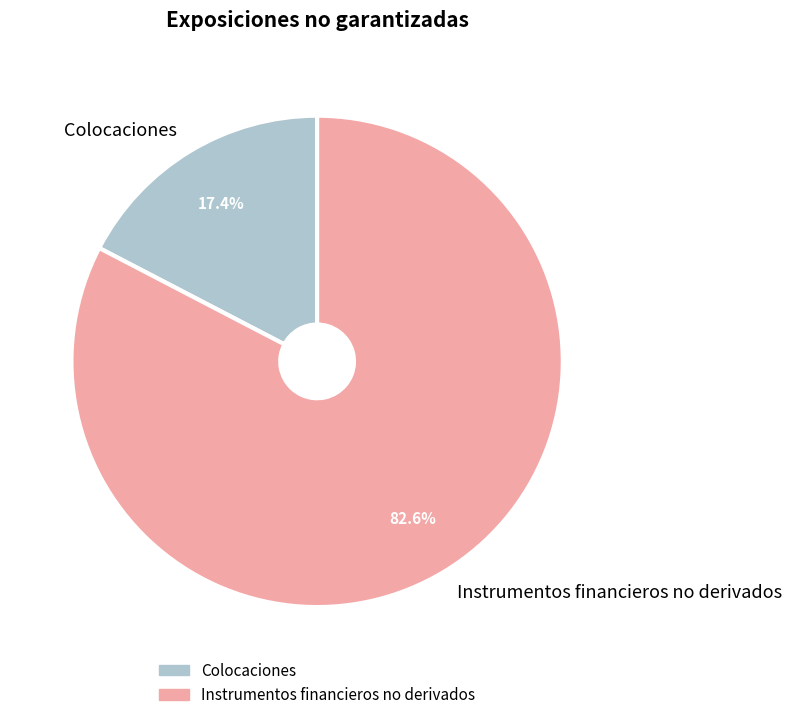

How much of the chart is everything except Colocaciones?

82.6%